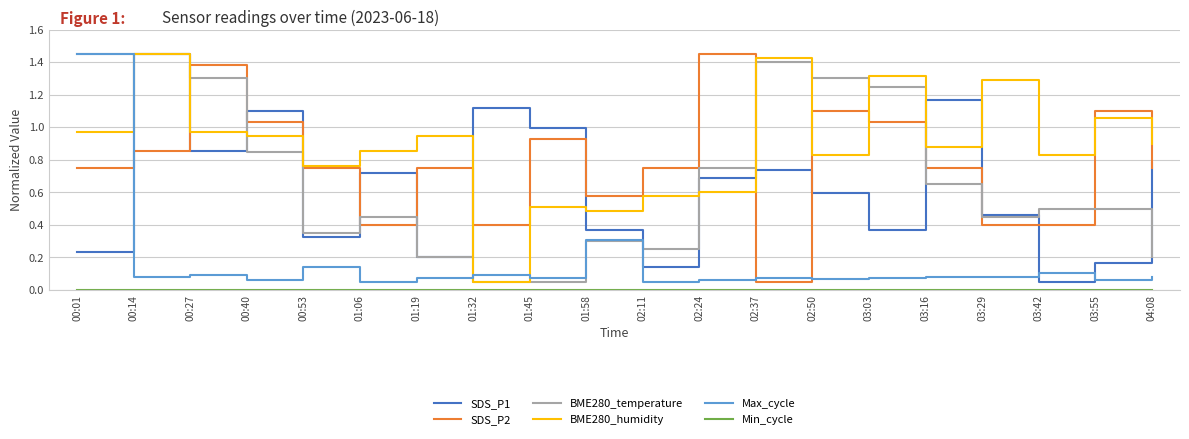

What position from the left is 02:37?

13